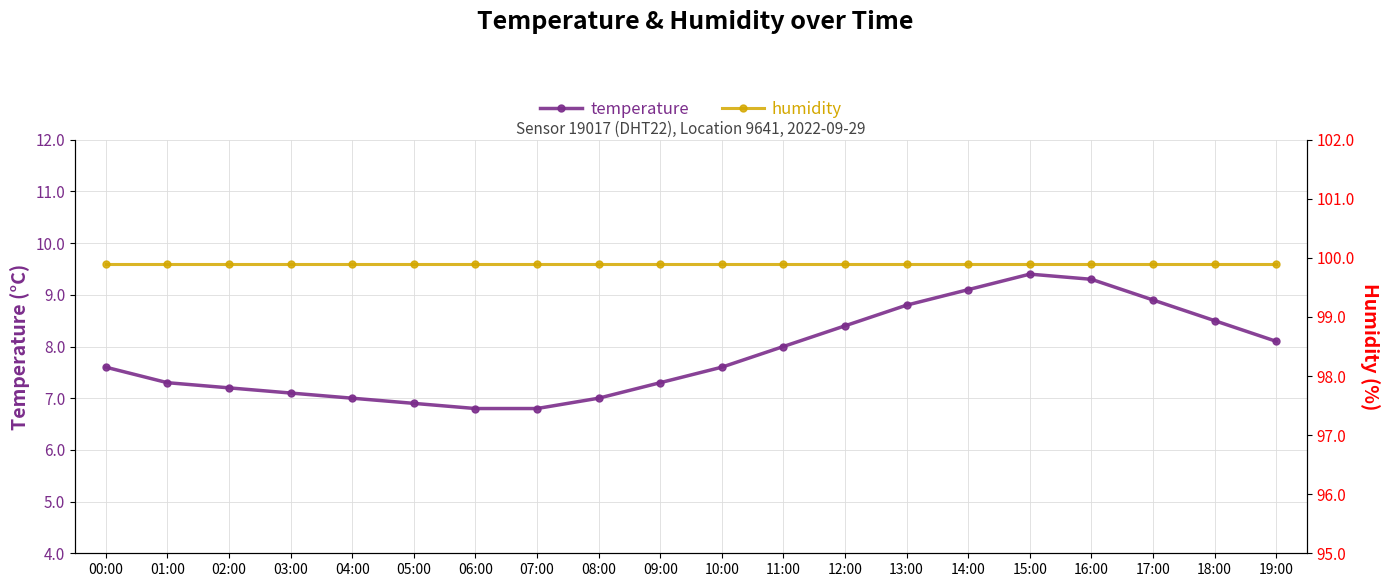

At which category is the sum across all series the highest?

15:00